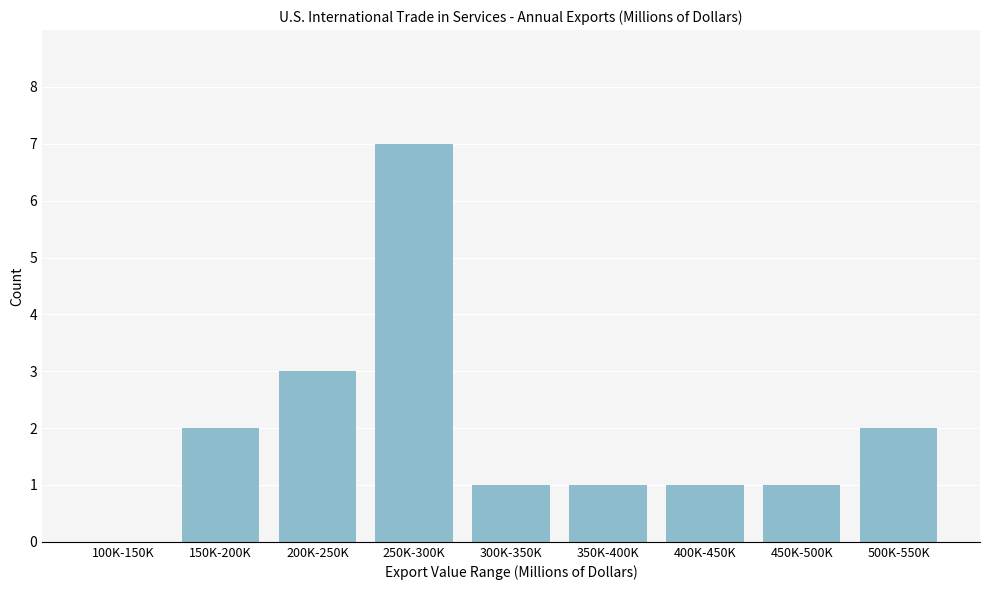

Reading right to left, extract all data points from this chart.

500K-550K=2	450K-500K=1	400K-450K=1	350K-400K=1	300K-350K=1	250K-300K=7	200K-250K=3	150K-200K=2	100K-150K=0